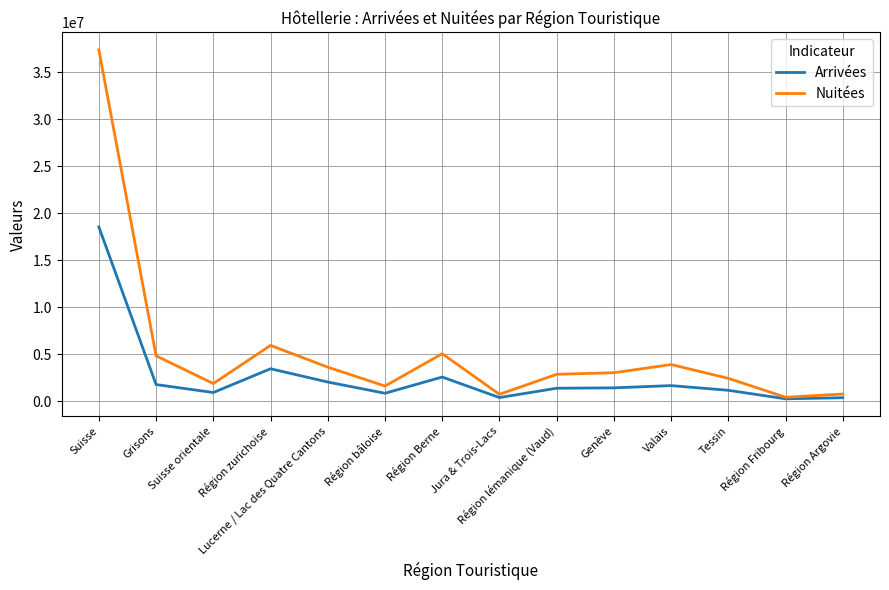

Rank the series by their maximum value, from lowest to highest.

Arrivées, Nuitées